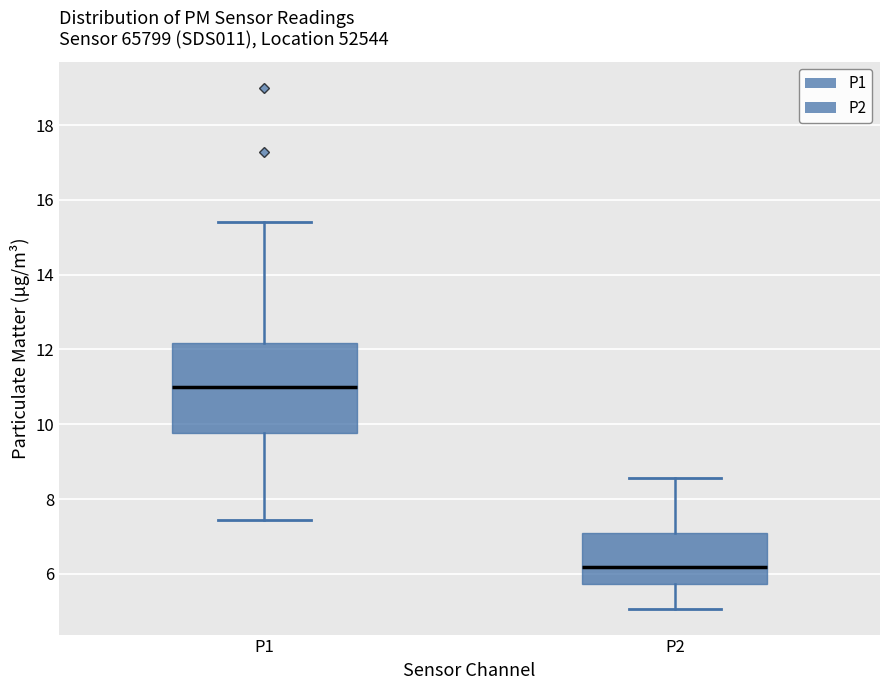

Where does the upper whisker of the box for P1 end on the y-axis? The values are not printed on the chart, so give them approximately, as read against the axis.

15.4